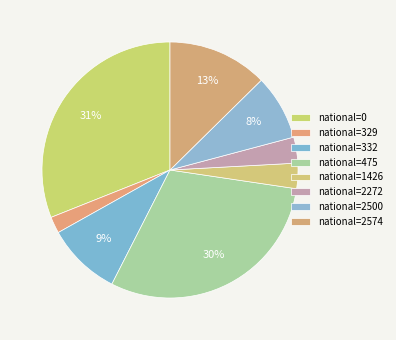

How many segments does this pie chart have?

8